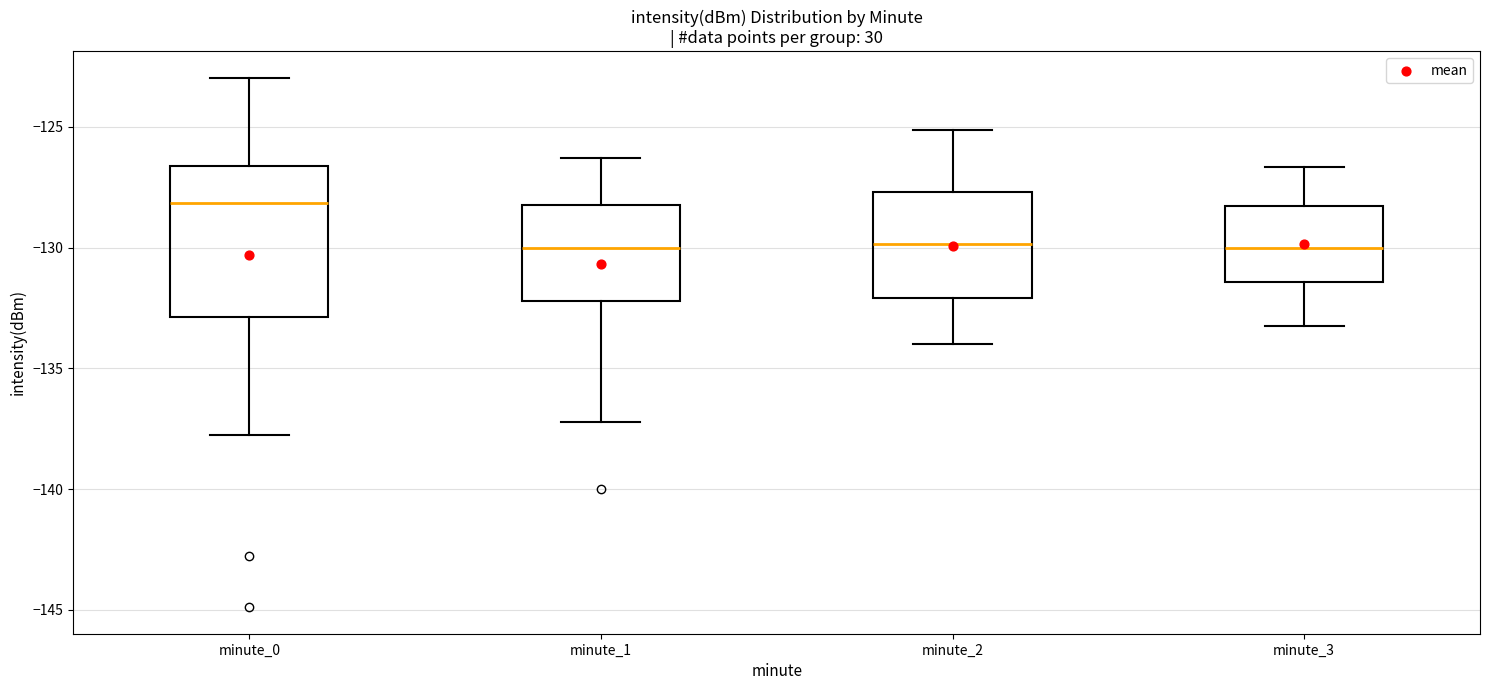

Reading left to right, read every box against the y-axis: the position of its median line, the range the box covers, and the ends of its whiskers. The values are not printed on the chart, so give them approximately, as read against the axis.

minute_0: median -128.0, box -133.0 to -126.5, whiskers -138.0 to -123.0
minute_1: median -130.0, box -132.0 to -128.5, whiskers -137.0 to -126.5
minute_2: median -130.0, box -132.0 to -127.5, whiskers -134.0 to -125.0
minute_3: median -130.0, box -131.5 to -128.5, whiskers -133.0 to -126.5